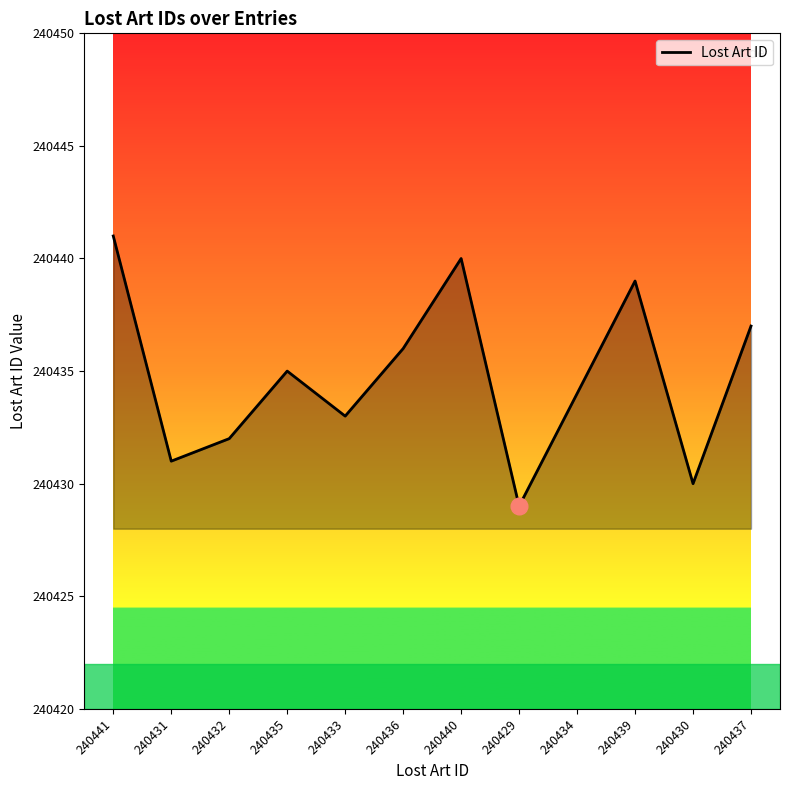

At which category does the chart reach its peak across all series?

240441